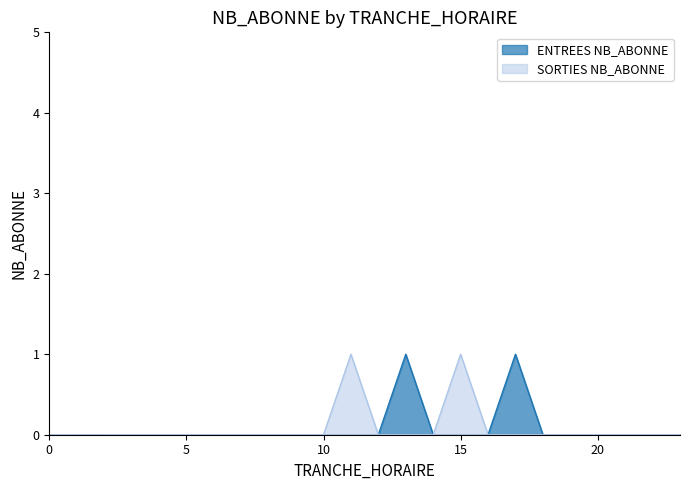

True or false: ENTREES NB_ABONNE has more than 2 points higher than both neighbors.

False